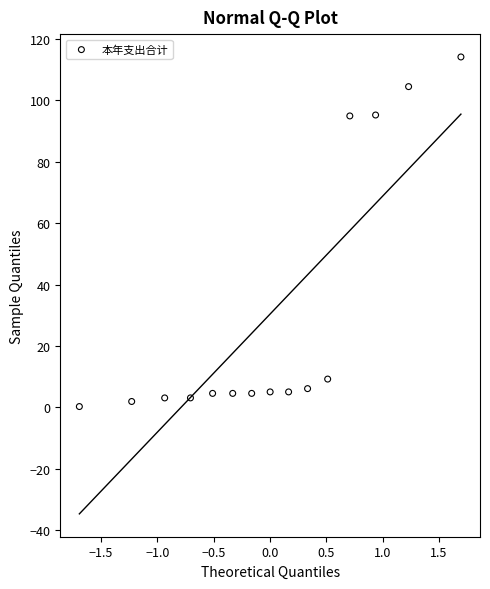

What is the range of Y values (max minus min)?

113.9